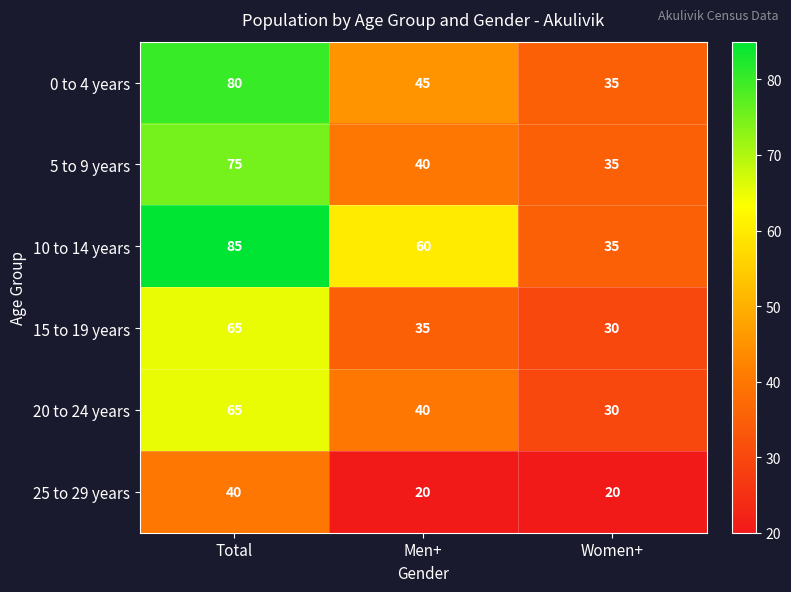

At how many categories does at least one series exceed 69?

1